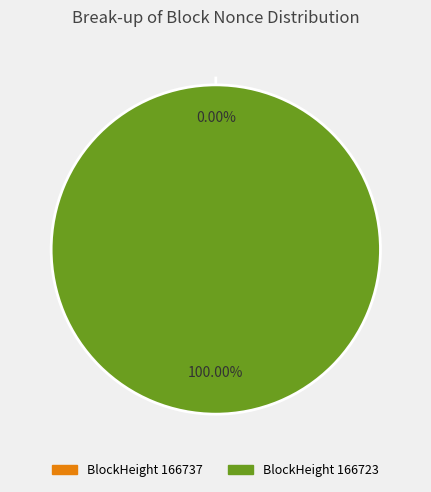

What percentage is NOT represented by 166737?

100.0%